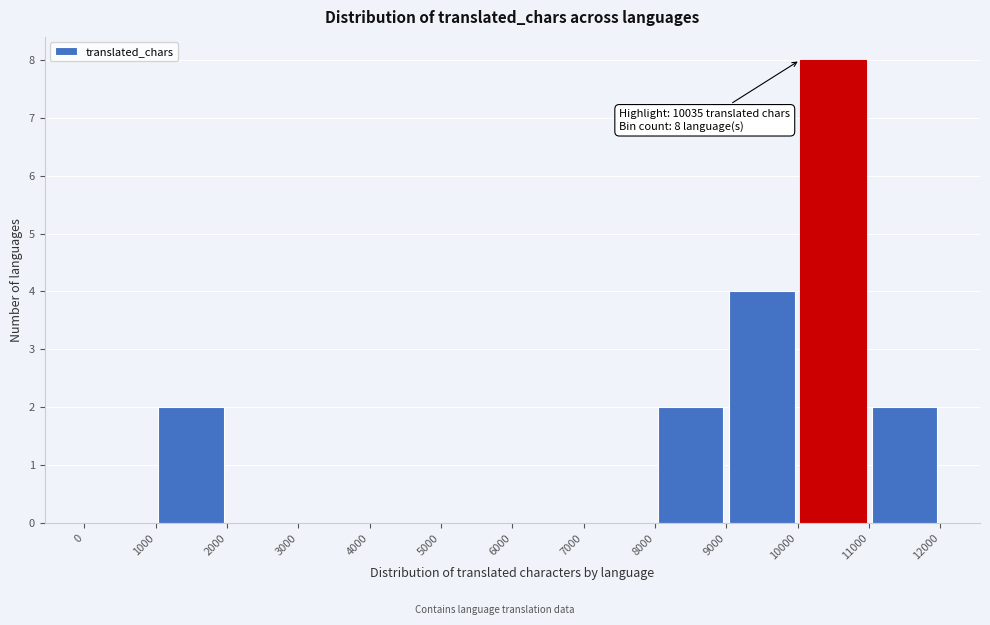

Over which range of the x-axis is the bar tallest?

10000 to 11000